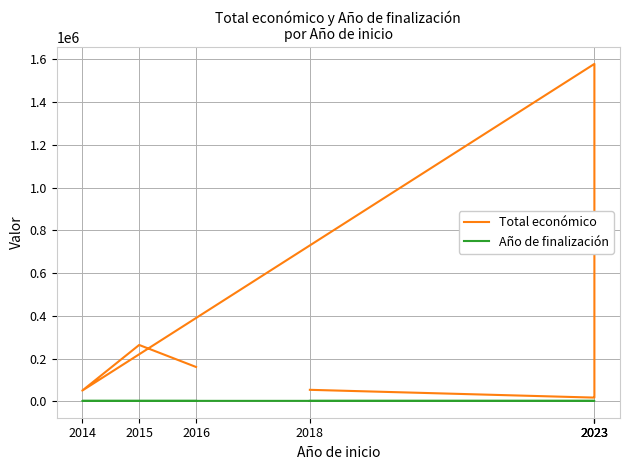

True or false: Total económico and Año de finalización cross at least once.

False